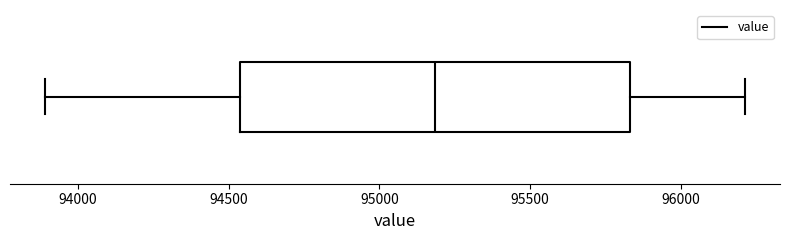

Where does the left whisker of the box end on the x-axis? The values are not printed on the chart, so give them approximately, as read against the axis.

93900